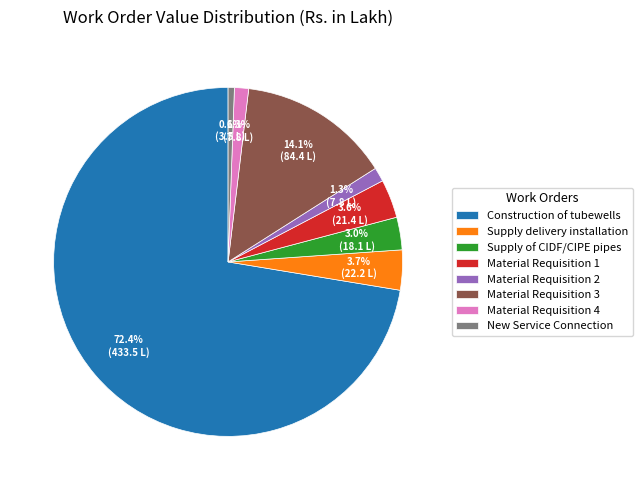

Between Material Requisition 1 and Material Requisition 2, which is larger?

Material Requisition 1